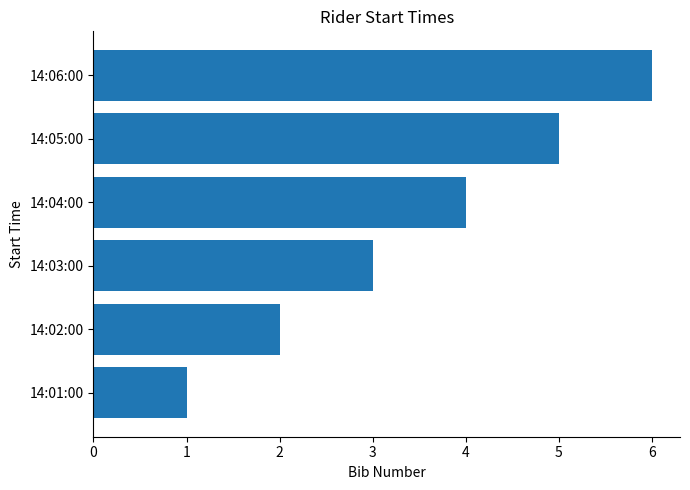

The chart shows a value of 1 at 14:04:00. True or false?

False